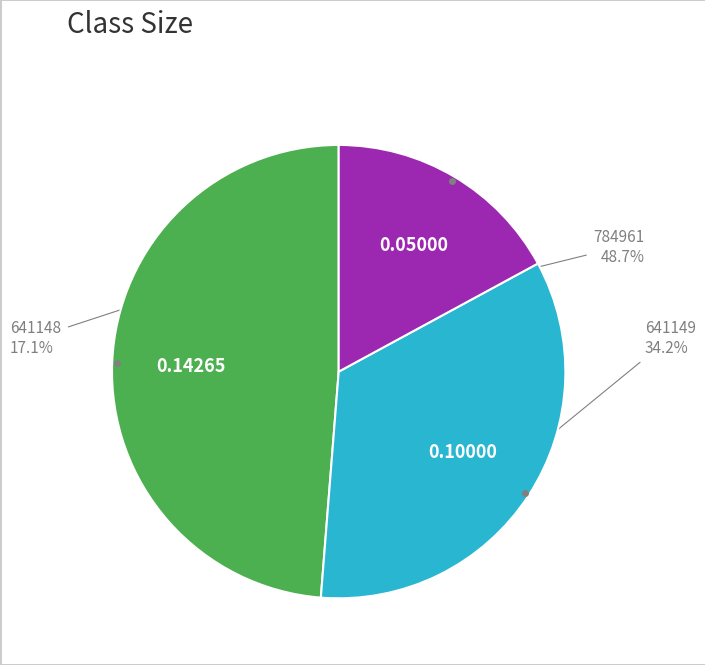

Does any single category account for the majority?

No